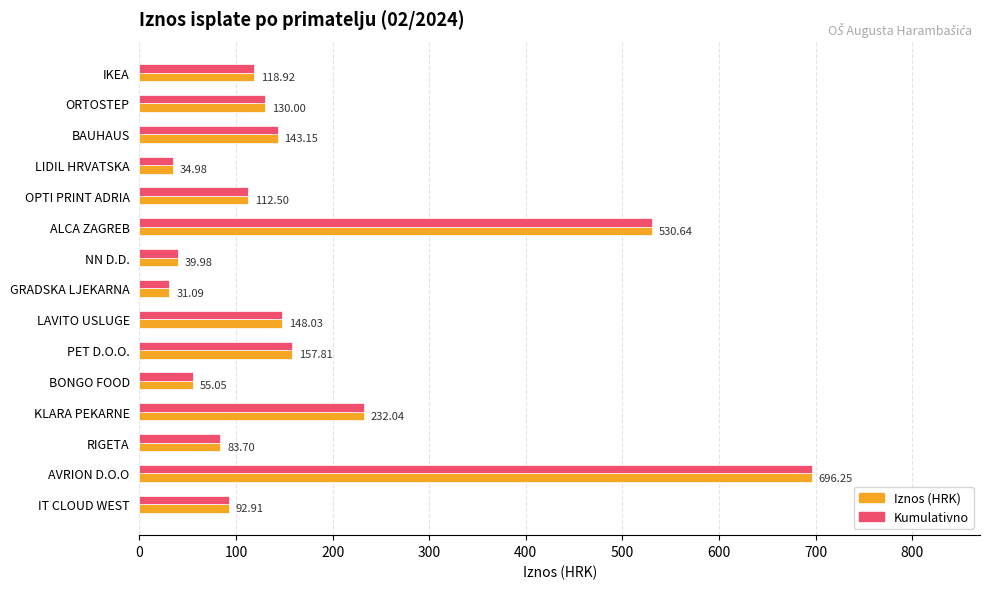

At which category is the sum across all series the highest?

AVRION D.O.O